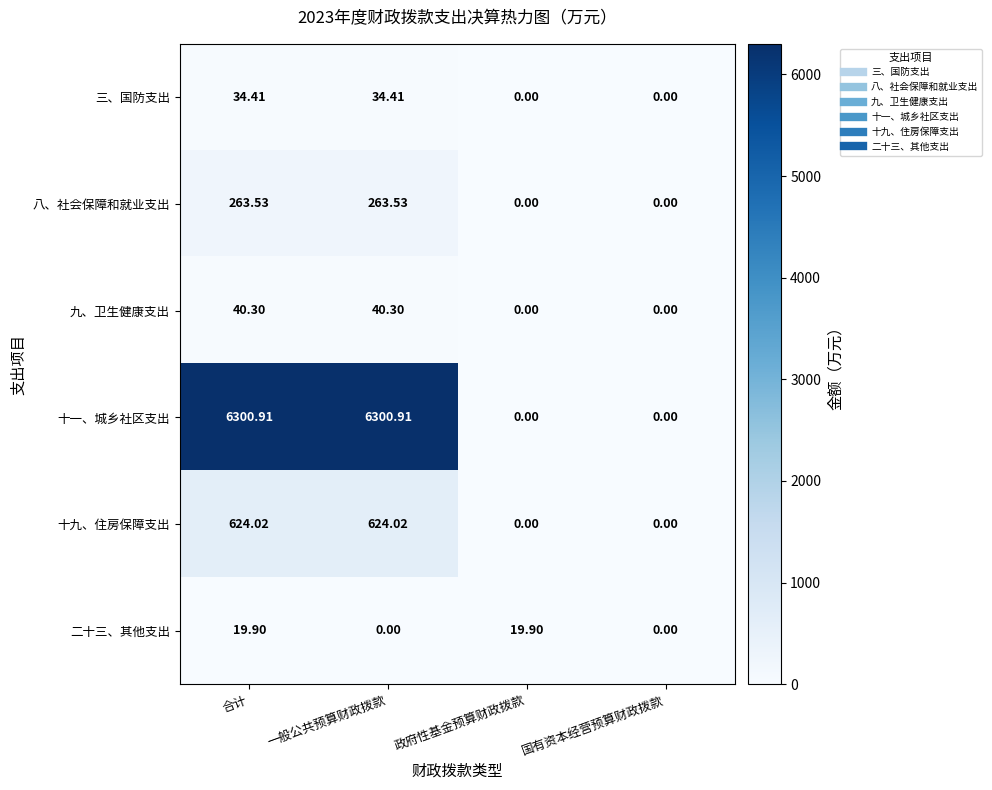

Which series has the largest range (max minus min)?

十一、城乡社区支出